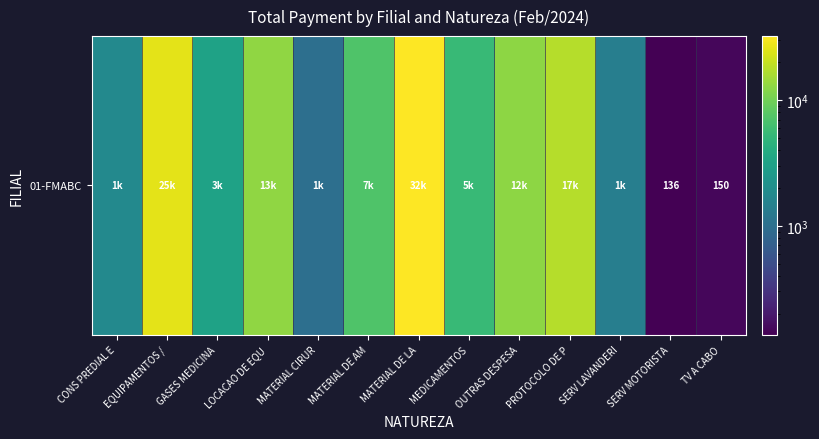

How many values are below 5449?

6